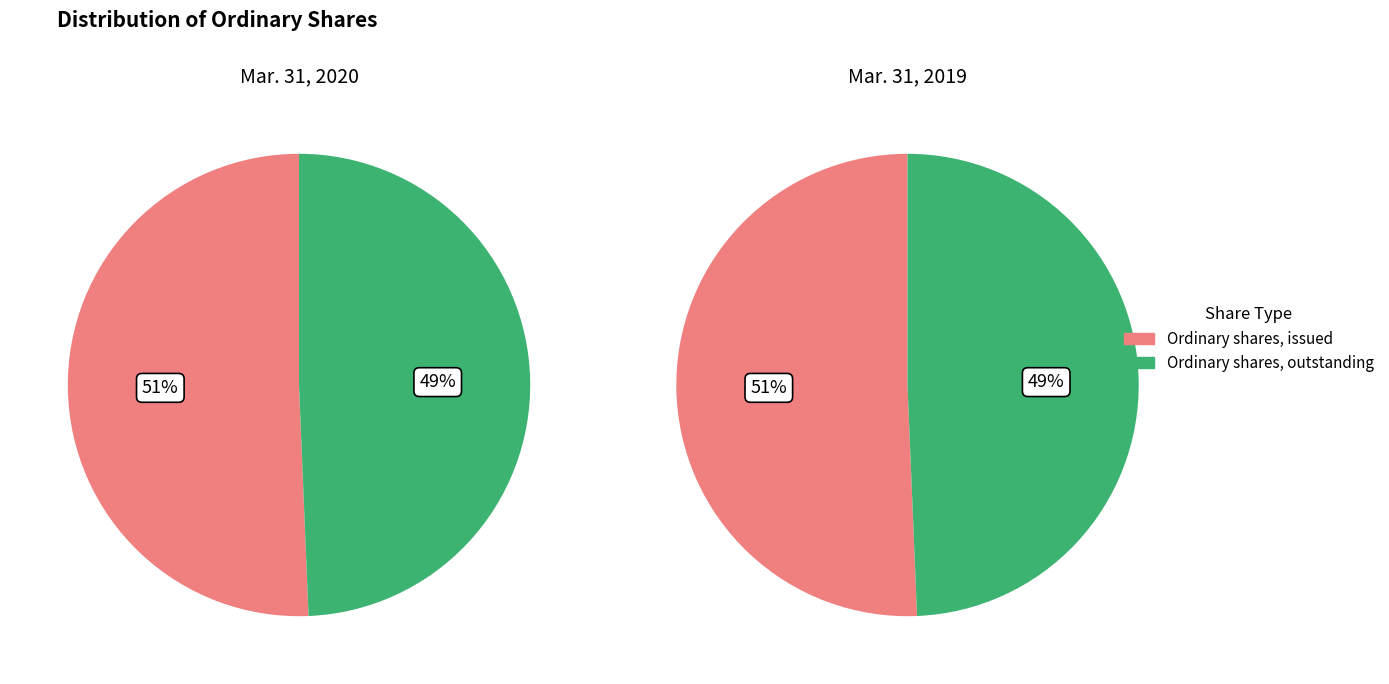

To the nearest percent, what is the difference between the largest and smallest slice percentages?

1%